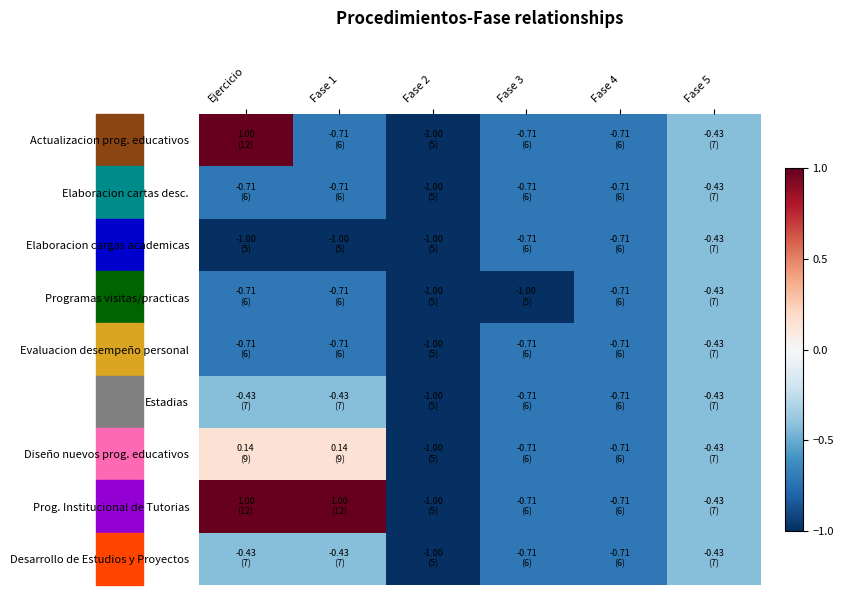

At which category is the sum across all series the highest?

Ejercicio